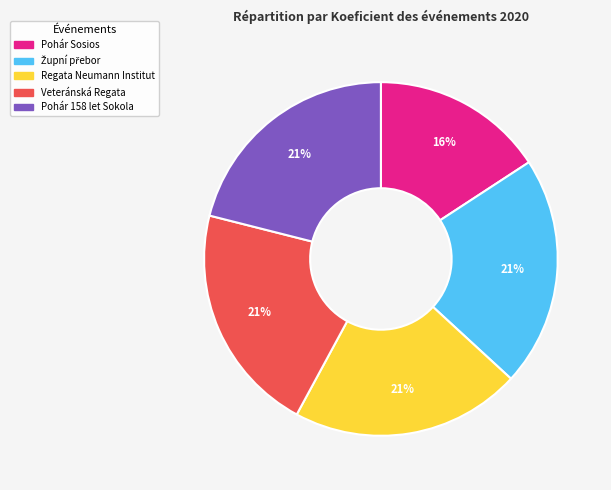

Between Pohár Sosios and Pohár 158 let Sokola, which is larger?

Pohár 158 let Sokola